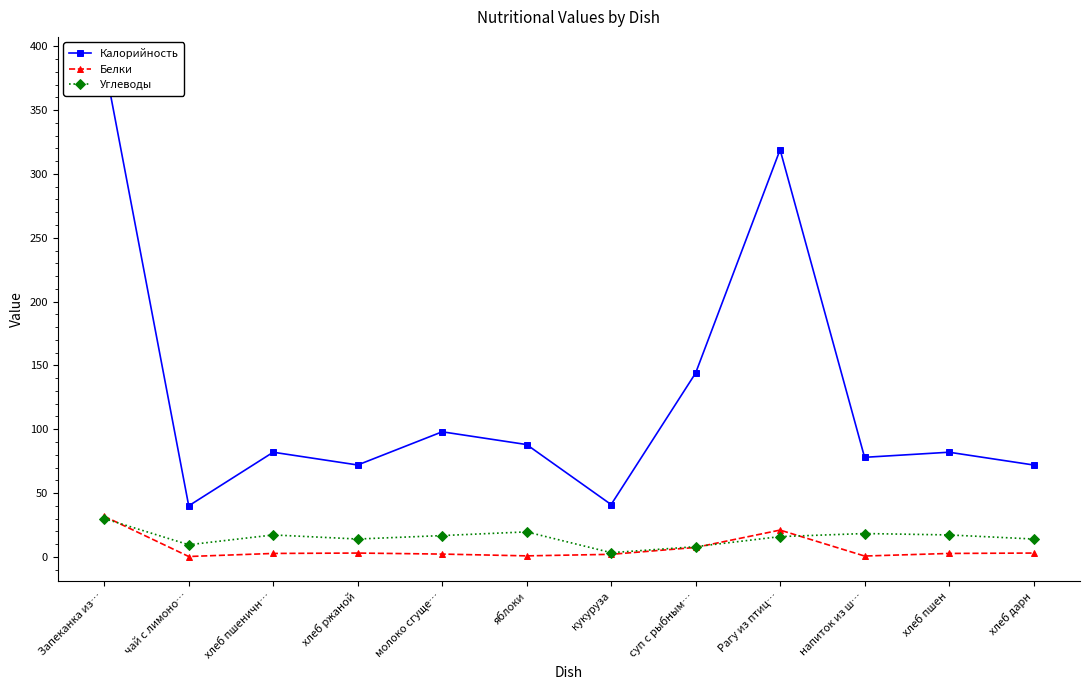

Reading left to right, list all the values displayed in this chart.

Калорийность: Запеканка из…=388.0	чай с лимоно…=40.0	хлеб пшеничн…=82.0	хлеб ржаной=72.0	молоко сгуще…=98.0	яблоки=88.0	кукуруза=41.0	суп с рыбным…=144.0	Рагу из птиц…=319.0	напиток из ш…=78.0	хлеб пшен=82.0	хлеб дарн=72.0
Белки: Запеканка из…=31.8	чай с лимоно…=0.3	хлеб пшеничн…=2.7	хлеб ржаной=3.0	молоко сгуще…=2.2	яблоки=0.8	кукуруза=2.0	суп с рыбным…=7.4	Рагу из птиц…=21.0	напиток из ш…=0.7	хлеб пшен=2.7	хлеб дарн=3.0
Углеводы: Запеканка из…=30.0	чай с лимоно…=9.5	хлеб пшеничн…=17.2	хлеб ржаной=14.0	молоко сгуще…=16.7	яблоки=19.6	кукуруза=3.3	суп с рыбным…=8.0	Рагу из птиц…=15.9	напиток из ш…=18.3	хлеб пшен=17.2	хлеб дарн=14.0